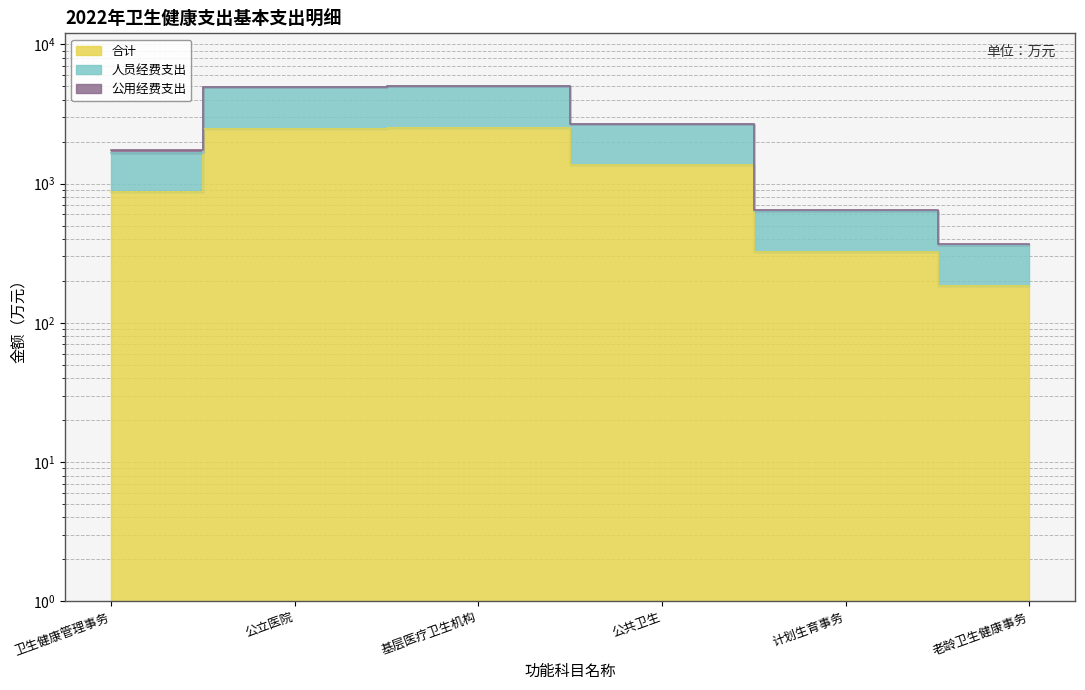

How many lines are shown in the chart?

2